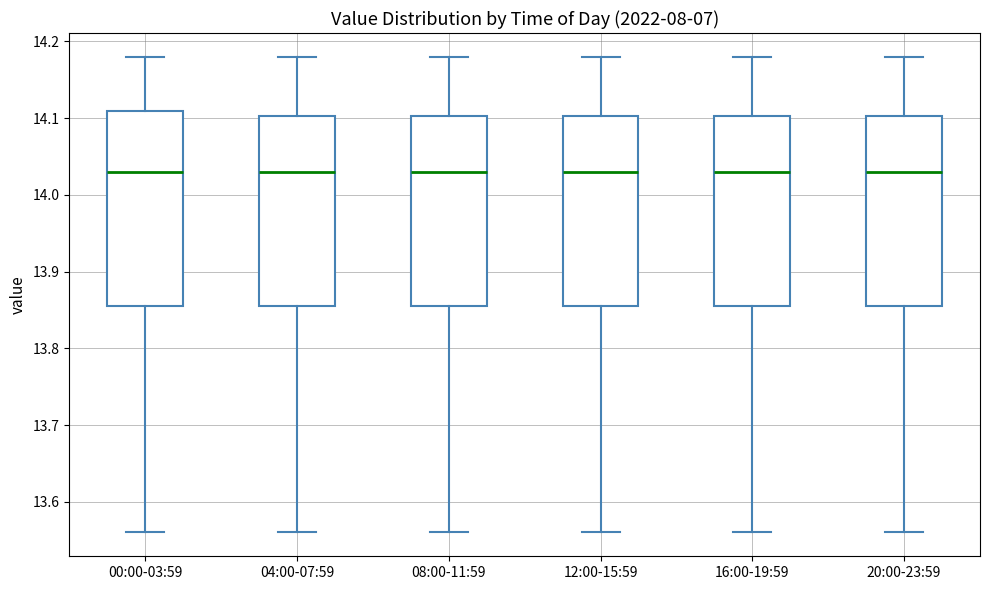

Reading left to right, read every box against the y-axis: the position of its median line, the range the box covers, and the ends of its whiskers. The values are not printed on the chart, so give them approximately, as read against the axis.

00:00-03:59: median 14.03, box 13.86 to 14.11, whiskers 13.56 to 14.18
04:00-07:59: median 14.03, box 13.86 to 14.10, whiskers 13.56 to 14.18
08:00-11:59: median 14.03, box 13.86 to 14.10, whiskers 13.56 to 14.18
12:00-15:59: median 14.03, box 13.86 to 14.10, whiskers 13.56 to 14.18
16:00-19:59: median 14.03, box 13.86 to 14.10, whiskers 13.56 to 14.18
20:00-23:59: median 14.03, box 13.86 to 14.10, whiskers 13.56 to 14.18